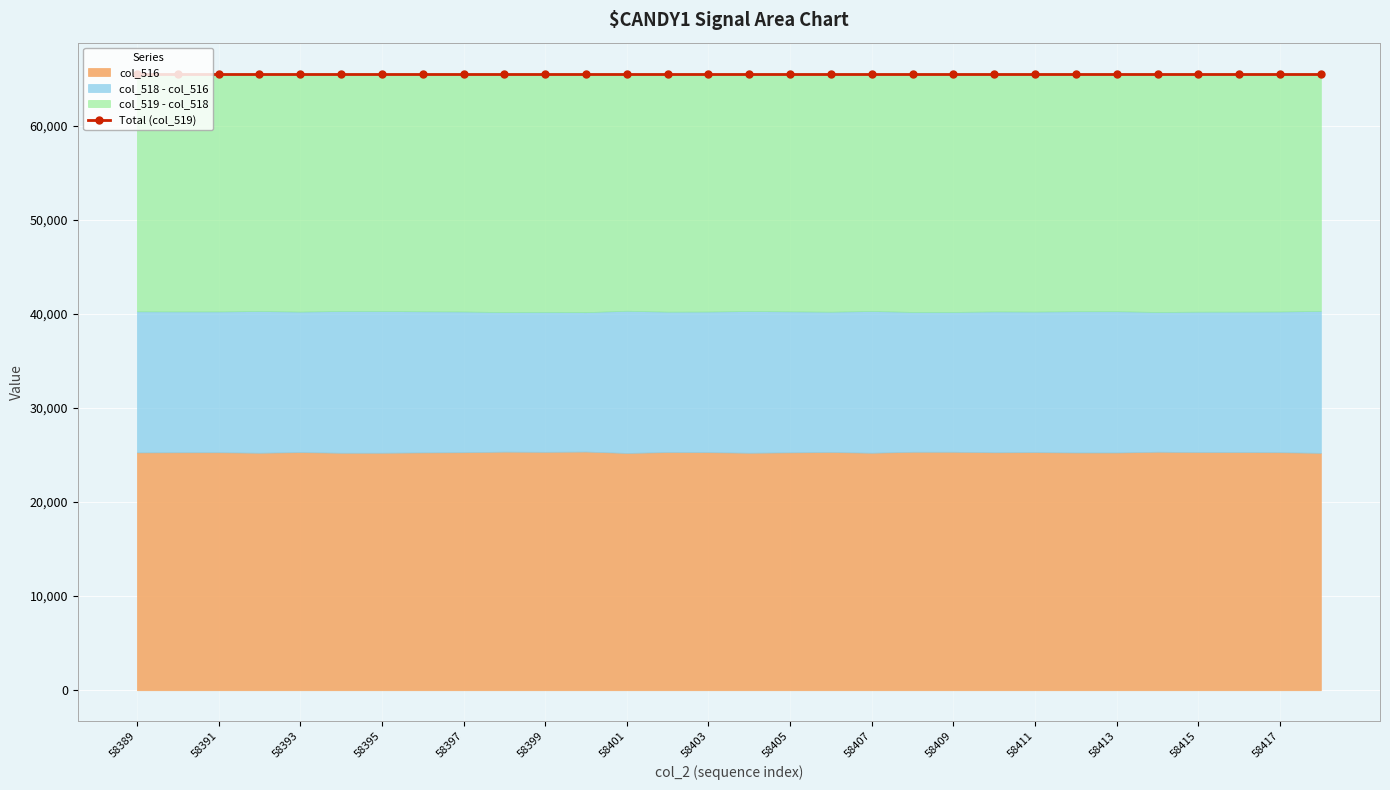

What is the lowest value of the col_2_seq series?

58389